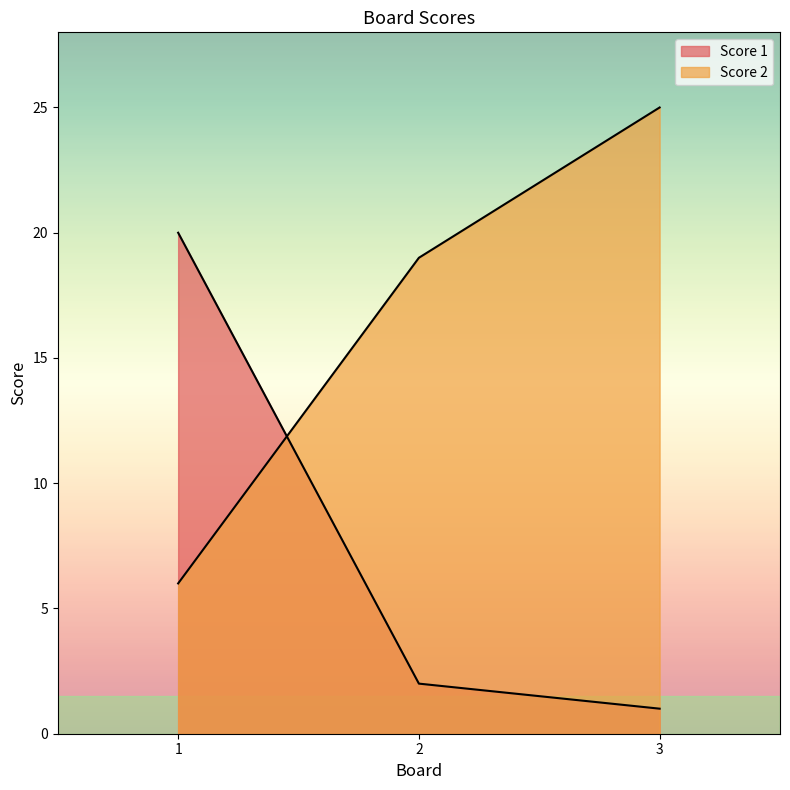

How many lines are shown in the chart?

2